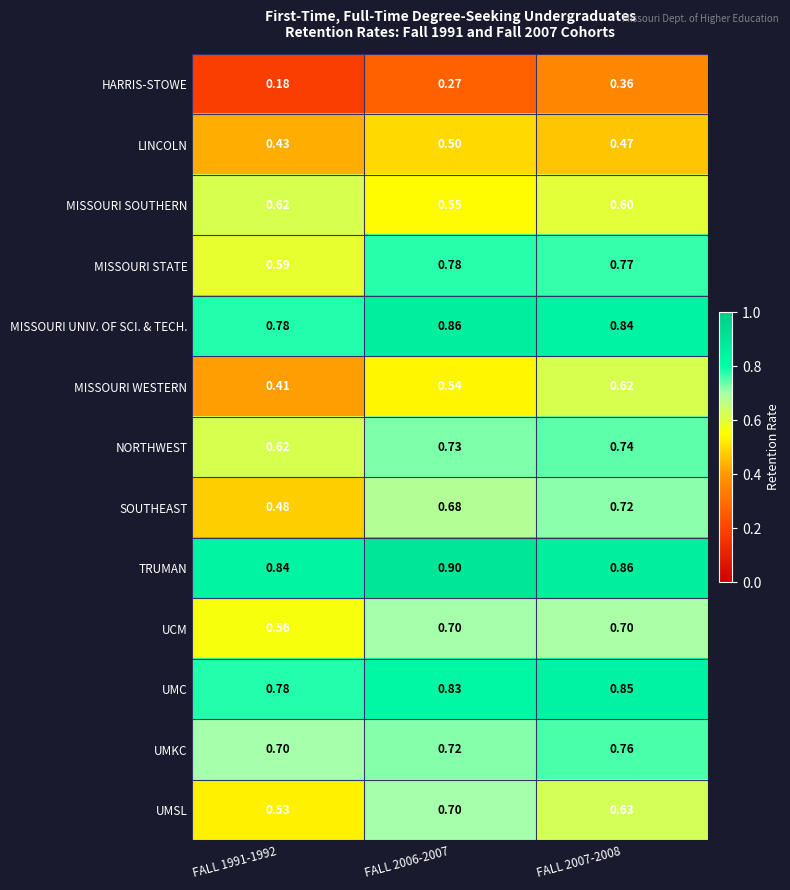

What is the total value across all series at FALL 2006-2007?

8.8